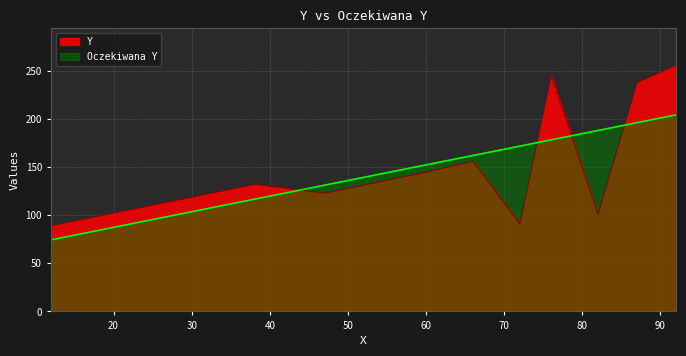

At which label does Oczekiwana Y reach its minimum?

12